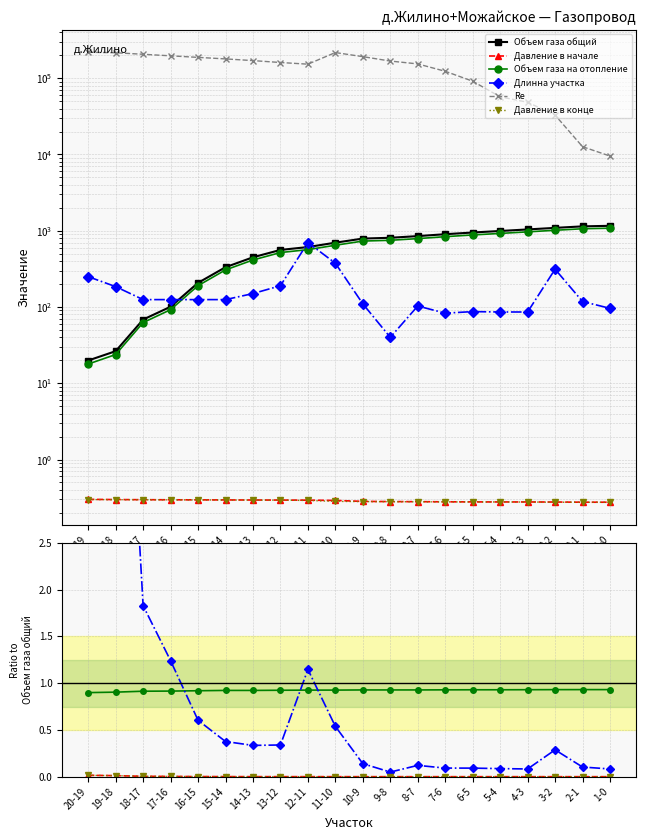

How many distinct data groups are displayed?

6